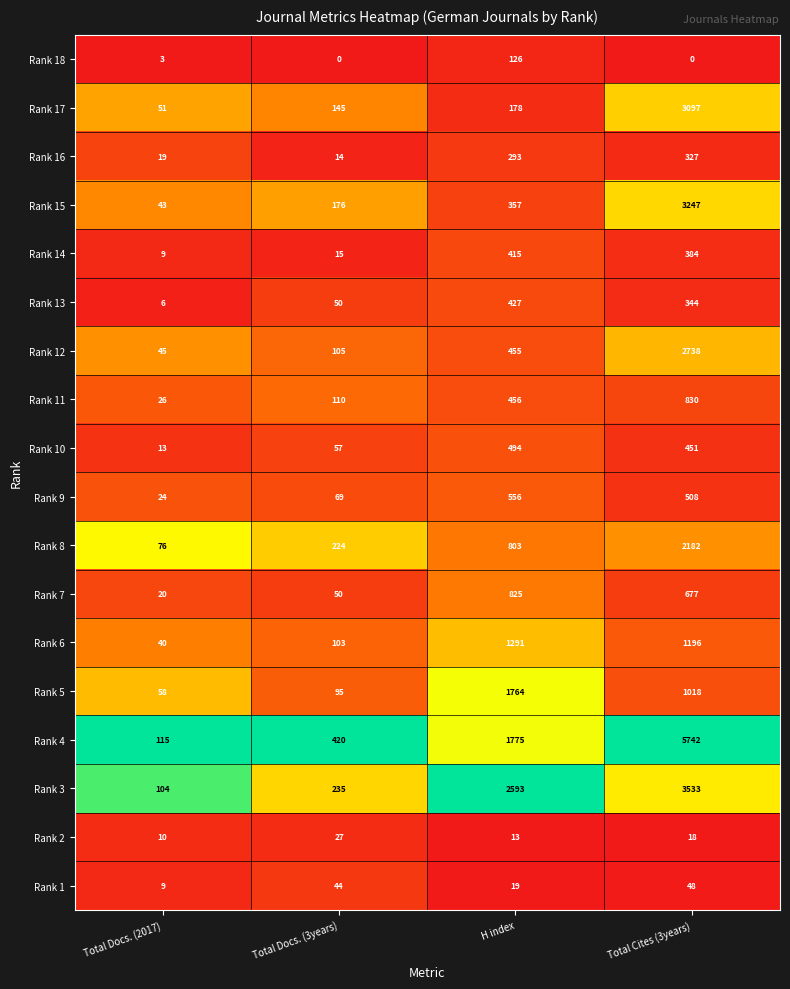

The Rank 1 series shows 28 at H index. True or false?

False